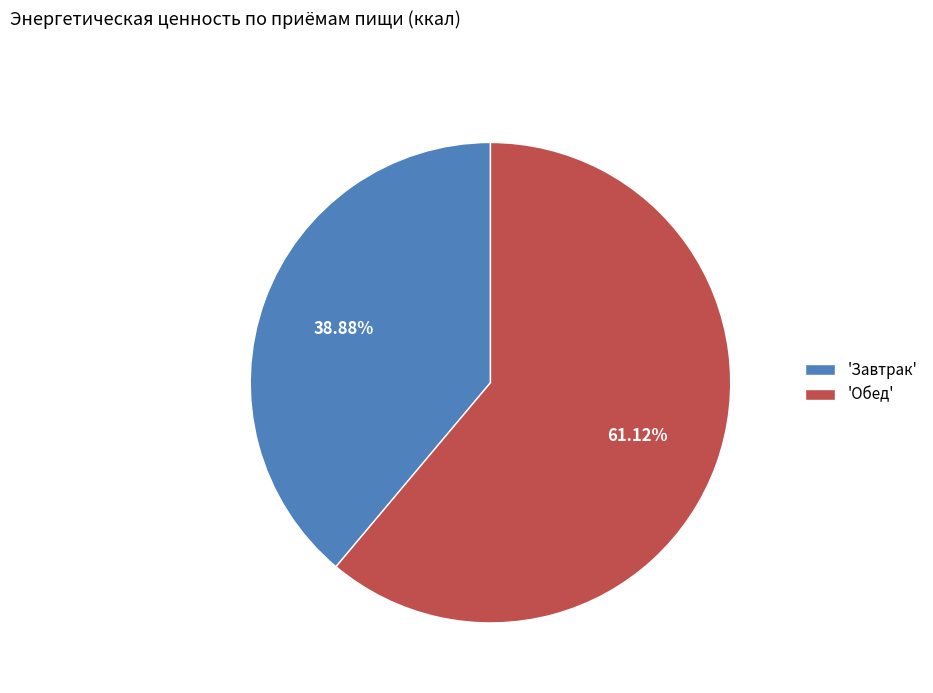

Which slice represents more than half of the pie?

'Обед'